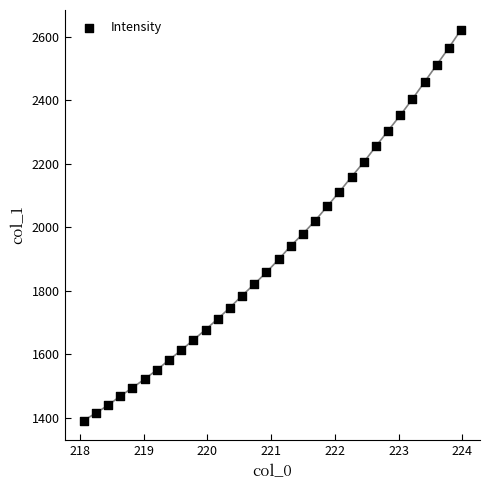

What is the range of X values (max minus min)?

5.9